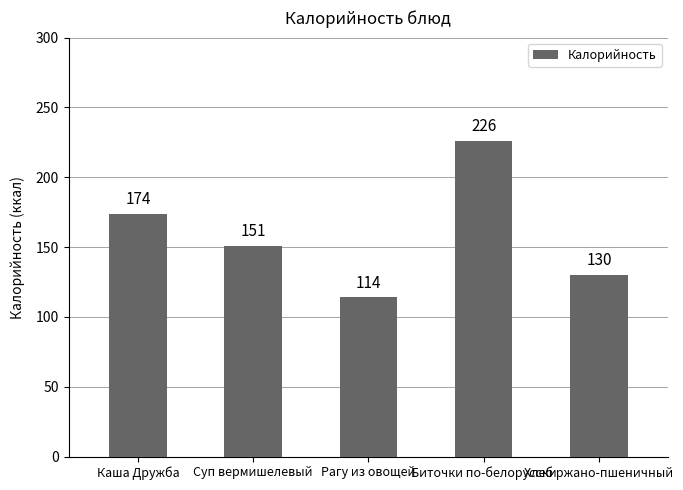

Which has a higher value, Биточки по-белорусски or Каша Дружба?

Биточки по-белорусски